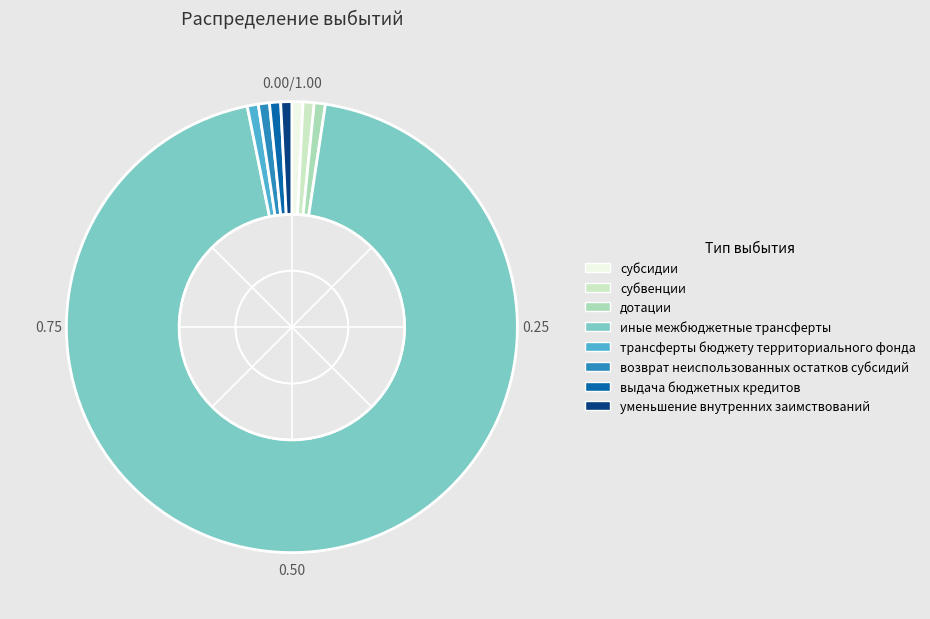

Count the number of slices in the pie.

8